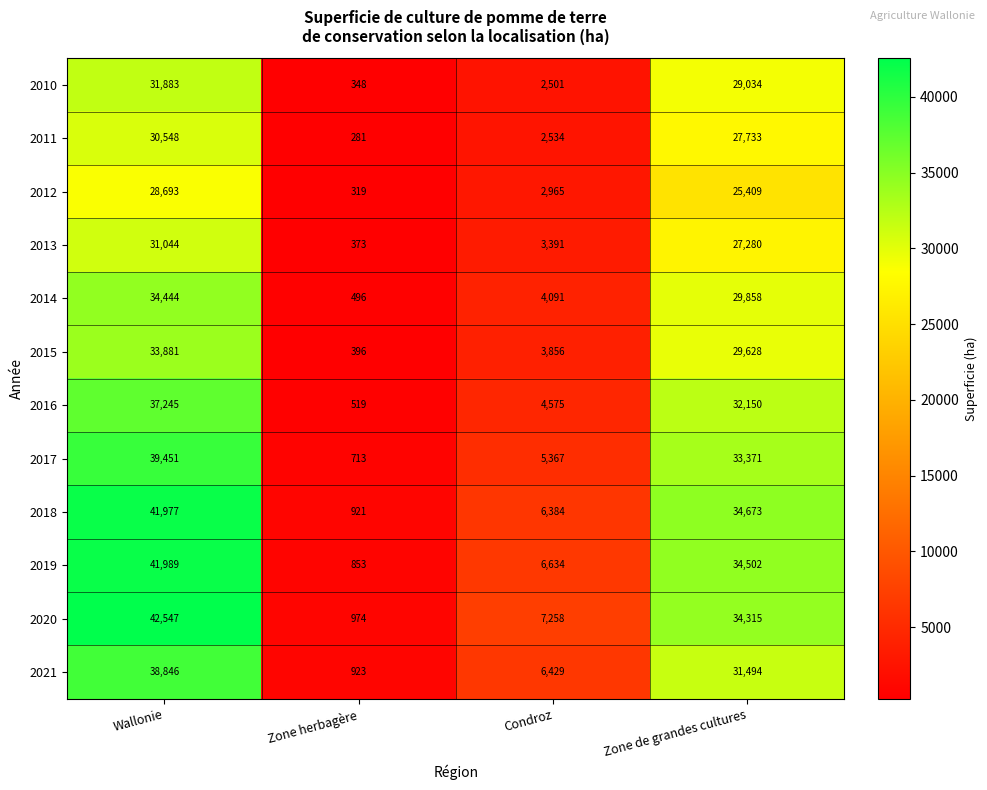

The value of 2013 at Zone herbagère is 373. True or false?

True